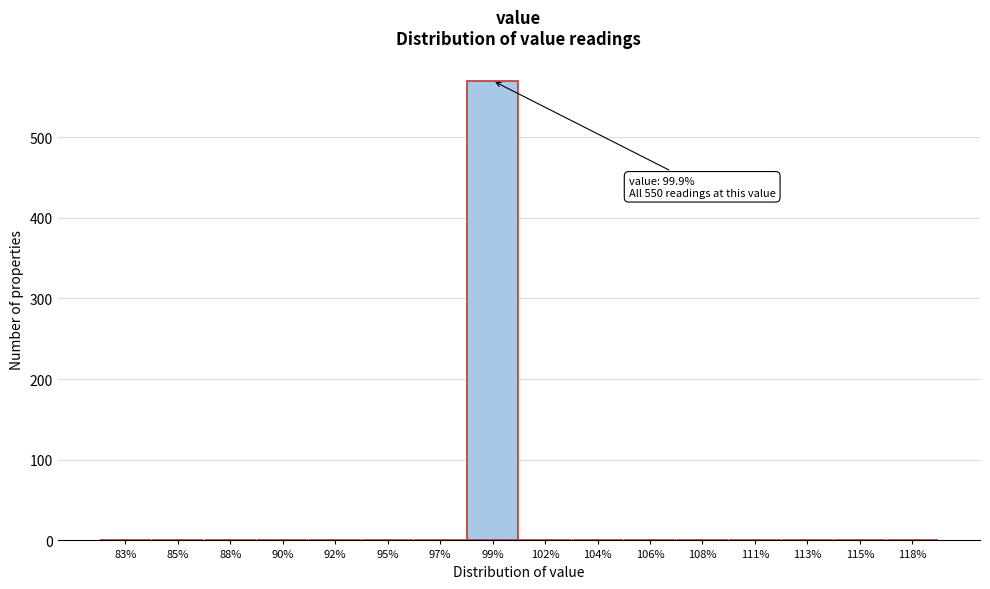

Reading right to left, extract all data points from this chart.

118%=0	115%=0	113%=0	111%=0	108%=0	106%=0	104%=0	102%=0	99%=570	97%=0	95%=0	92%=0	90%=0	88%=0	85%=0	83%=0